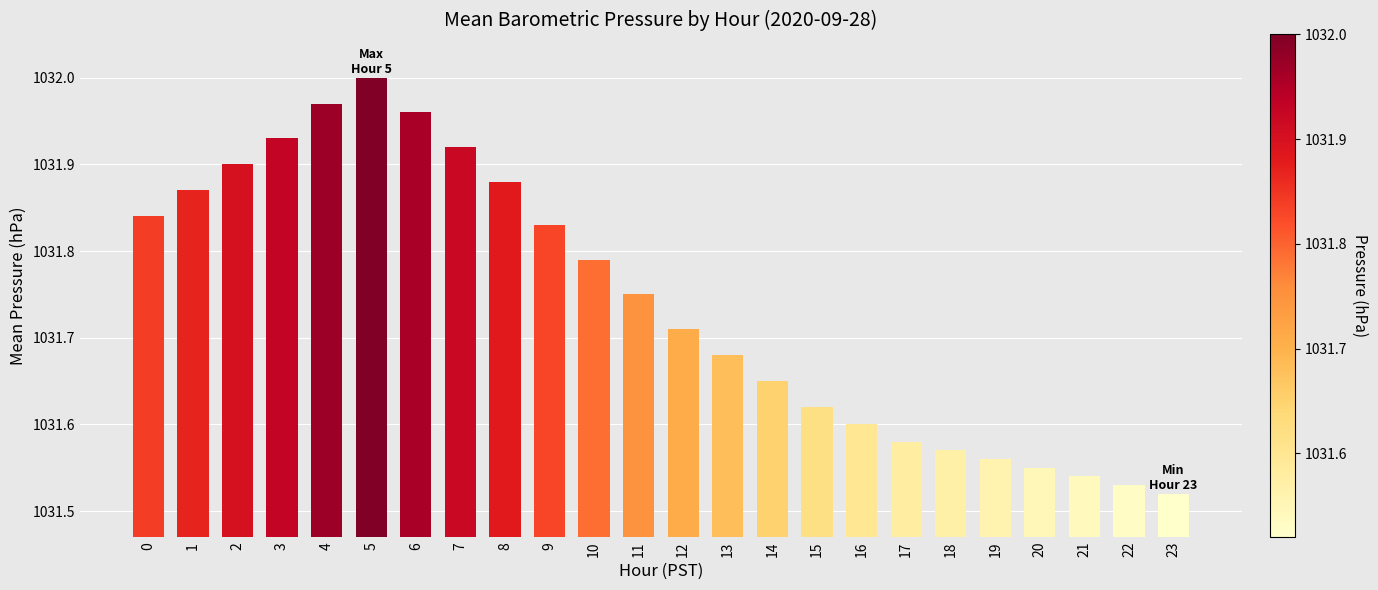

What is the difference between the second highest and second lowest values?

0.4